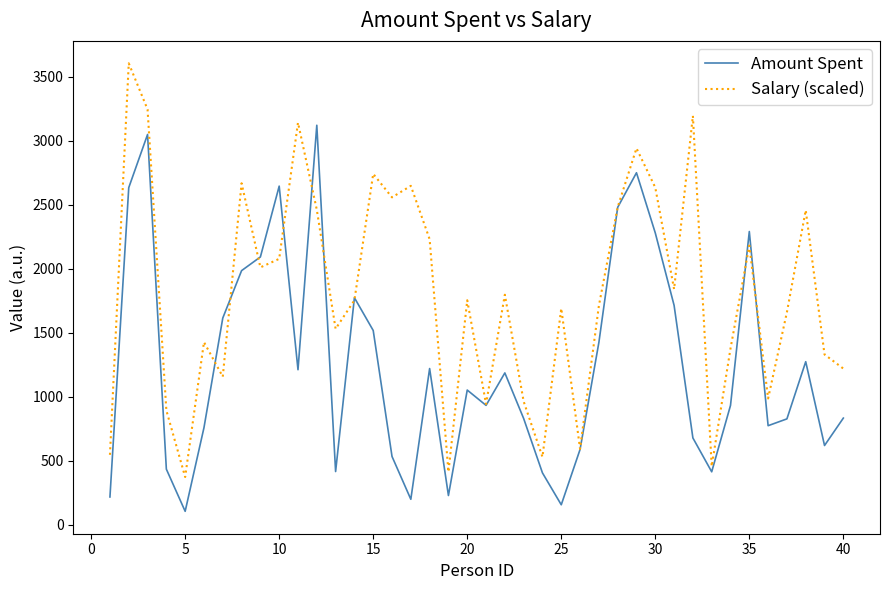

Which series has the largest total across all categories?

Salary (scaled)